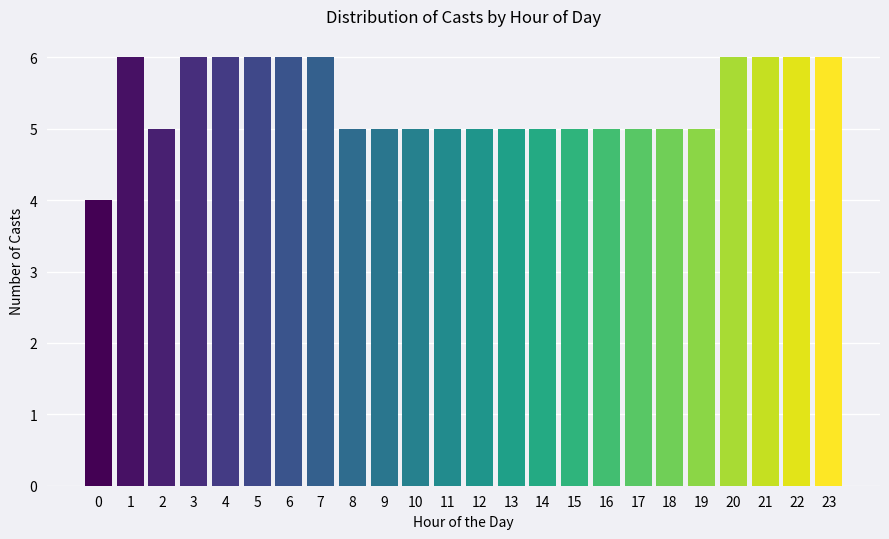

Reading right to left, what are all the values shown in this chart?

6	6	6	6	5	5	5	5	5	5	5	5	5	5	5	5	6	6	6	6	6	5	6	4